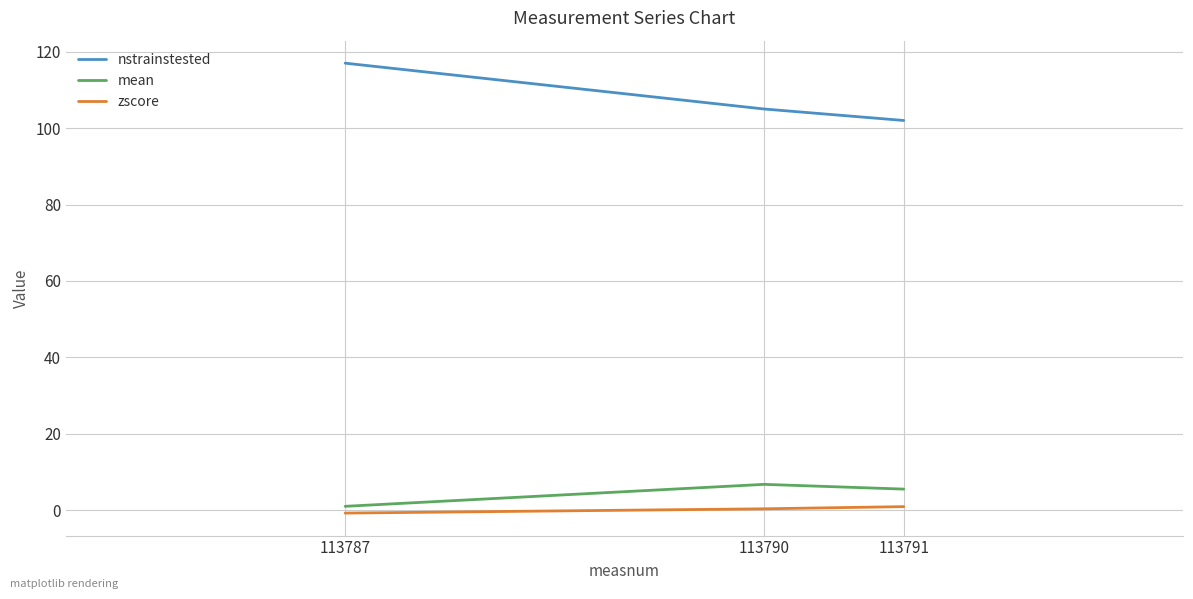

Which series has the largest total across all categories?

nstrainstested